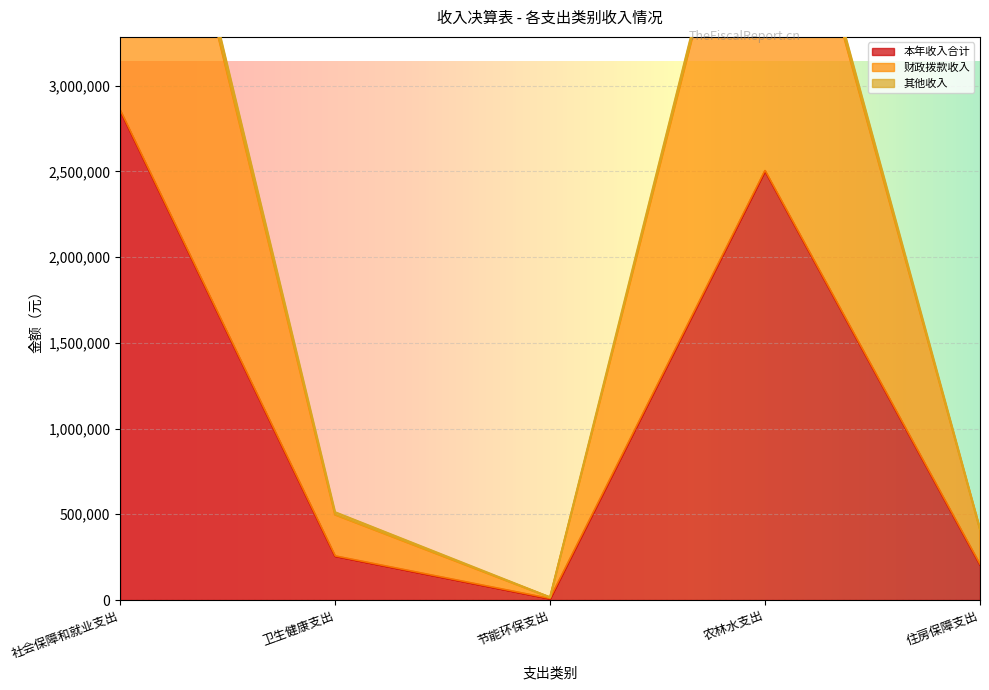

At which category does the chart reach its peak across all series?

社会保障和就业支出